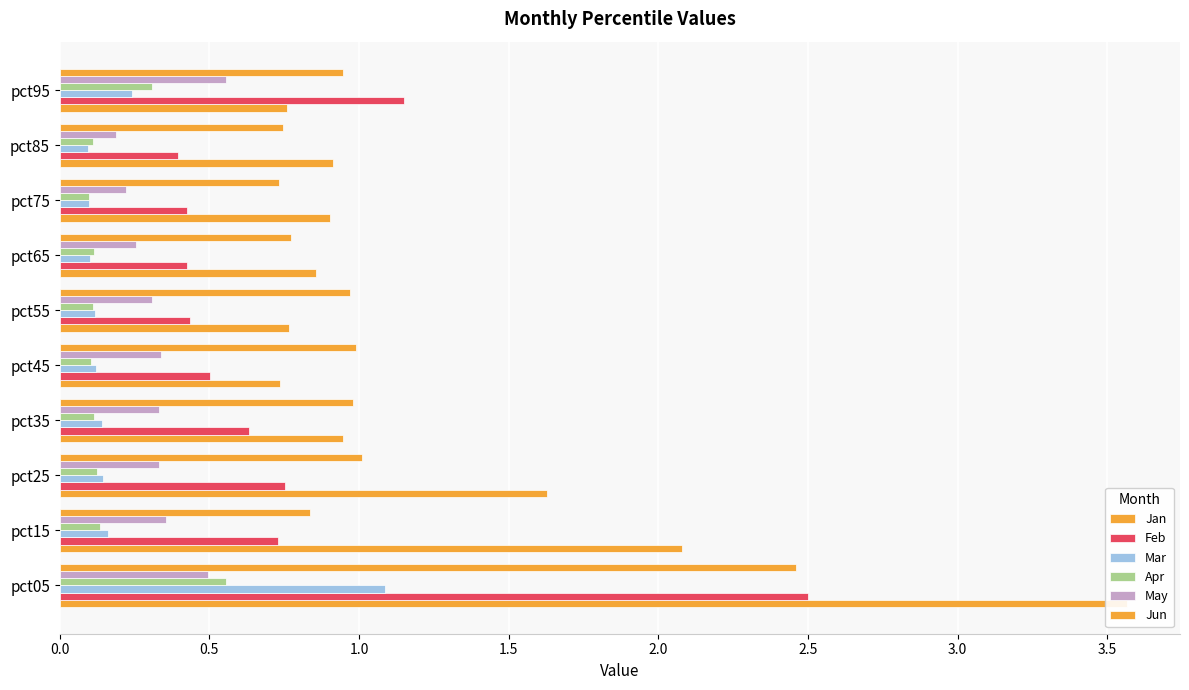

Reading left to right, extract all data points from this chart.

Jan: 3.6	2.1	1.6	0.9	0.7	0.8	0.9	0.9	0.9	0.8
Feb: 2.5	0.7	0.8	0.6	0.5	0.4	0.4	0.4	0.4	1.2
Mar: 1.1	0.2	0.1	0.1	0.1	0.1	0.1	0.1	0.1	0.2
Apr: 0.6	0.1	0.1	0.1	0.1	0.1	0.1	0.1	0.1	0.3
May: 0.5	0.4	0.3	0.3	0.3	0.3	0.3	0.2	0.2	0.6
Jun: 2.5	0.8	1.0	1.0	1.0	1.0	0.8	0.7	0.7	0.9